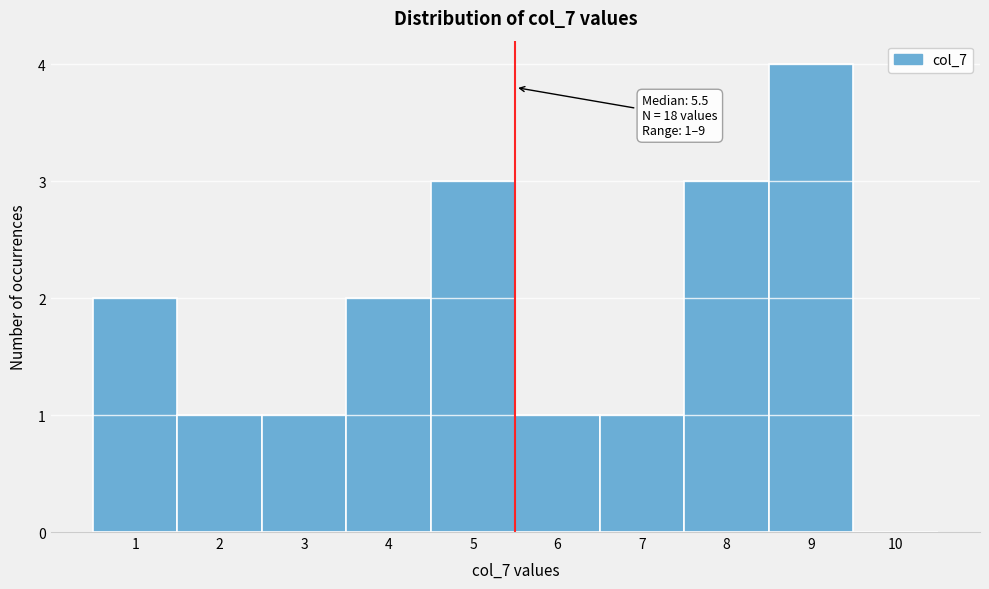

Over which range of the x-axis is the bar tallest?

8.5 to 9.5